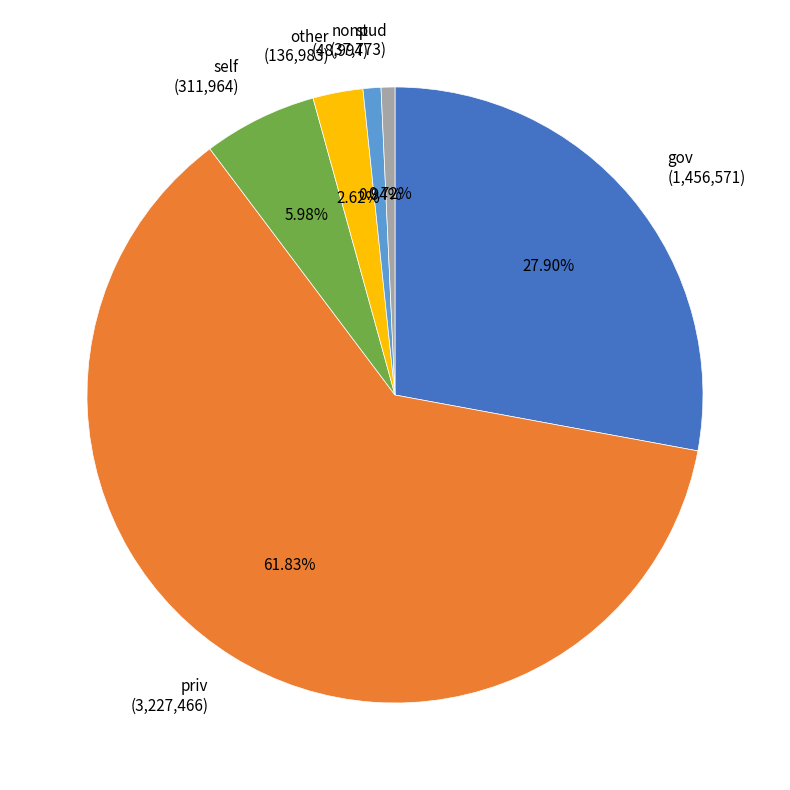

The self slice represents 14% of the pie. True or false?

False